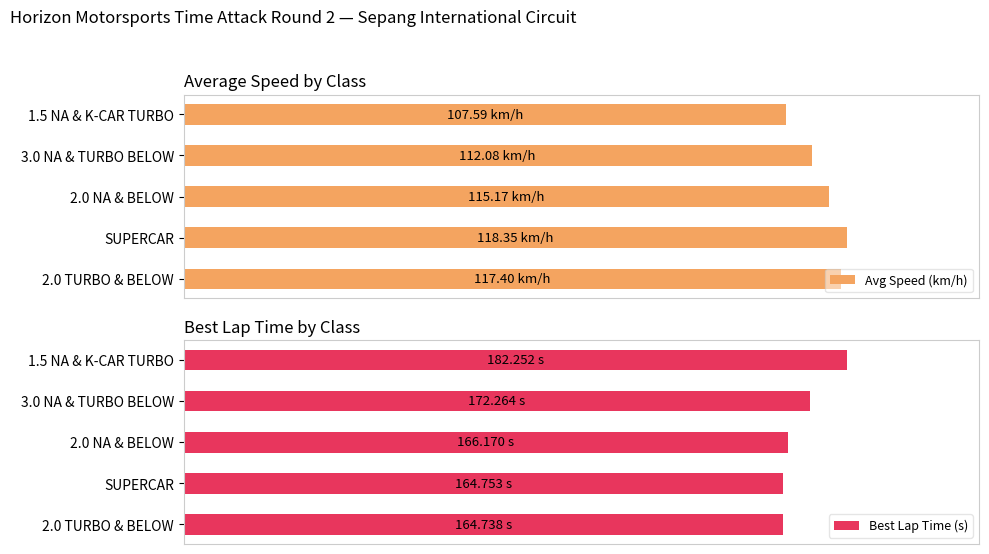

What is the difference between the Best Lap Time (s) values at 1.5 NA & K-CAR TURBO and 3.0 NA & TURBO BELOW?

10.0